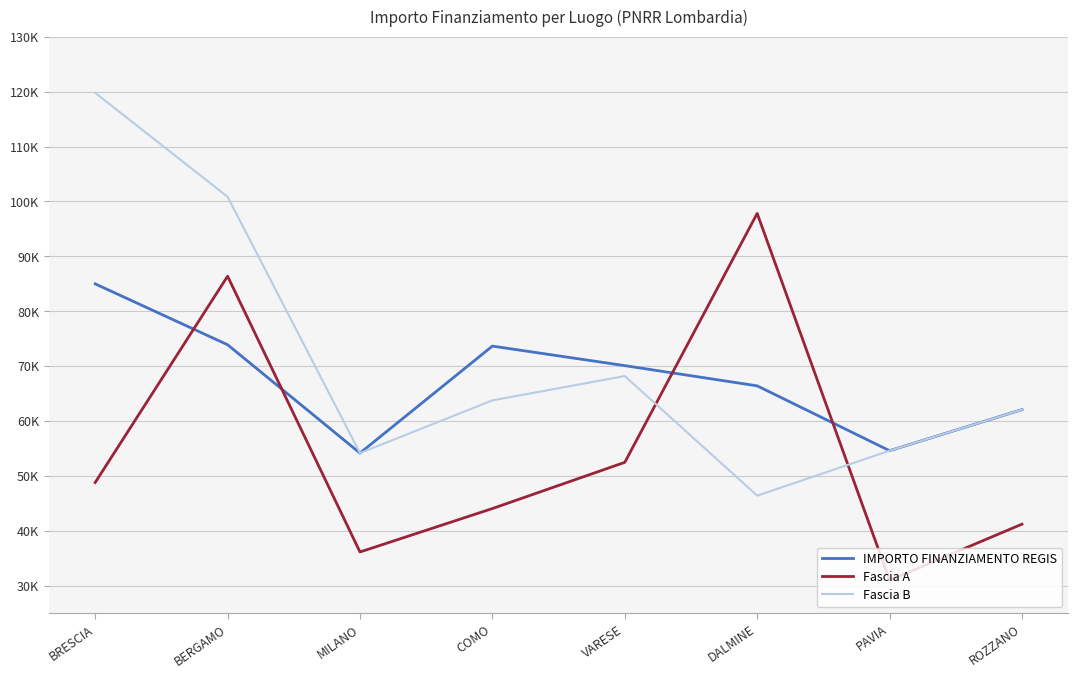

List the series in order of their peak value, lowest first.

IMPORTO FINANZIAMENTO REGIS, Fascia A, Fascia B